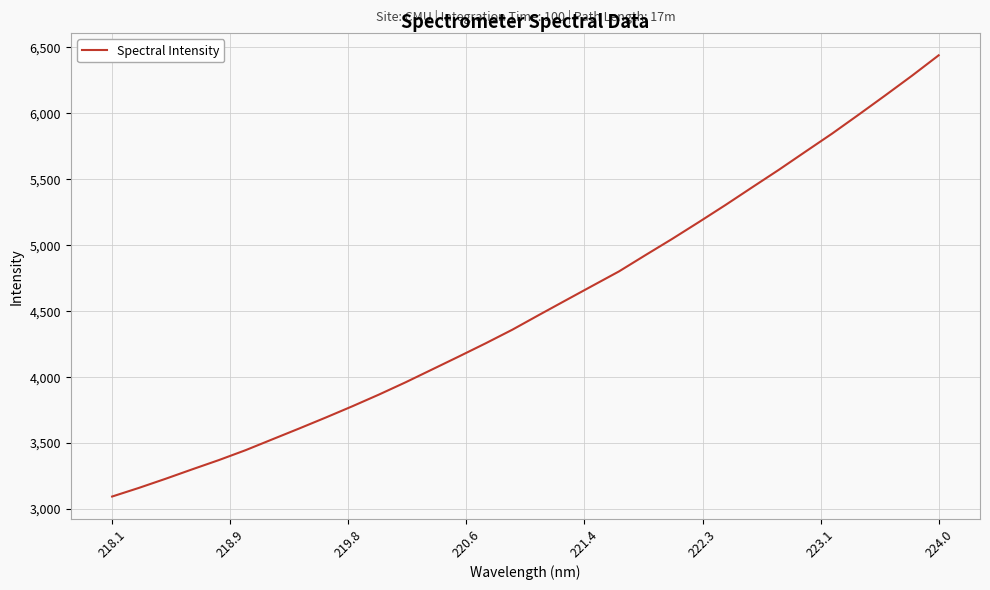

True or false: the data has more than 0 interior local peaks.

False